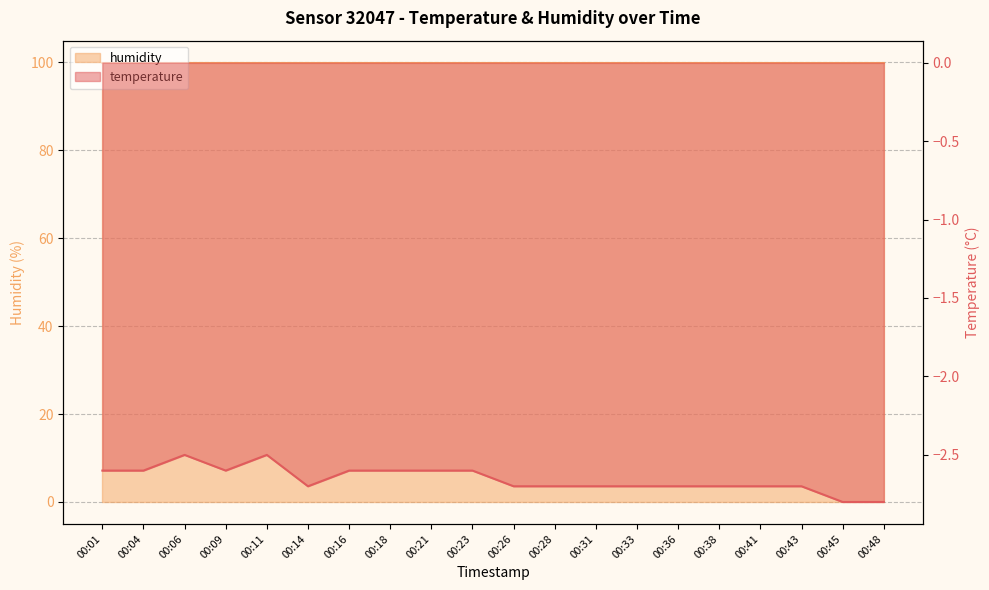

Rank the categories by value from lowest to highest.

00:45, 00:48, 00:14, 00:26, 00:28, 00:31, 00:33, 00:36, 00:38, 00:41, 00:43, 00:01, 00:04, 00:09, 00:16, 00:18, 00:21, 00:23, 00:06, 00:11